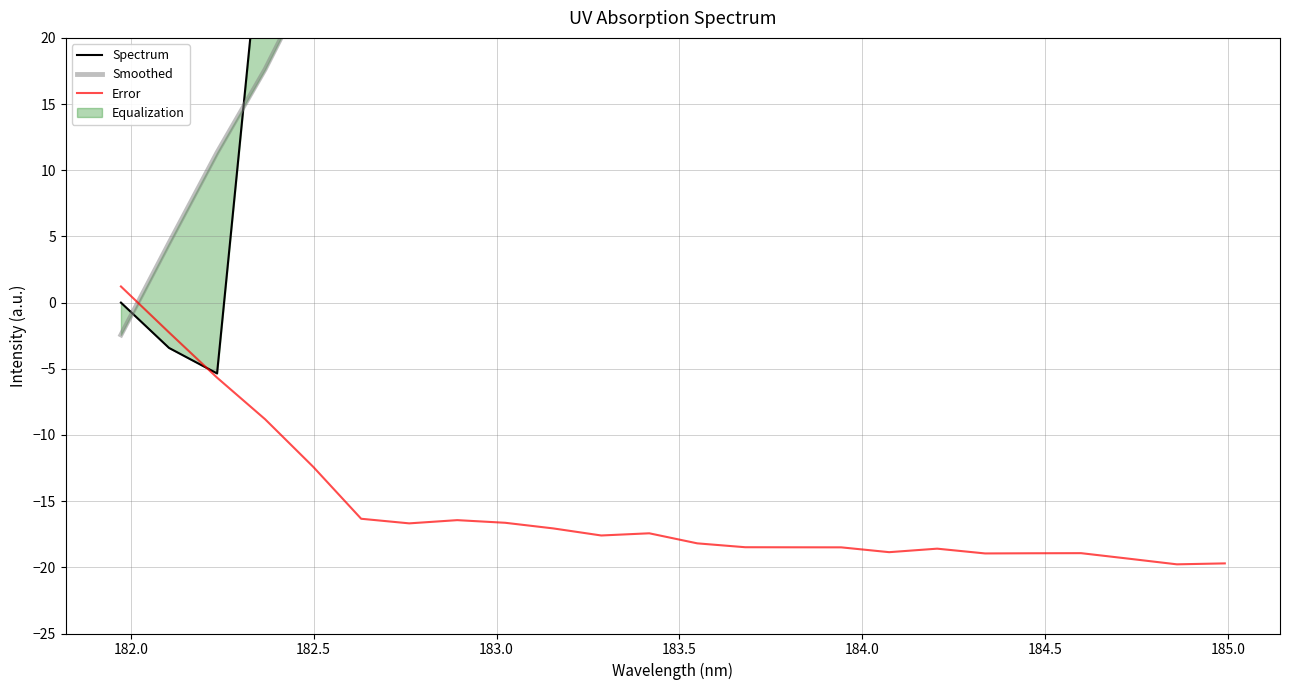

What is the minimum value for Error?

-19.8